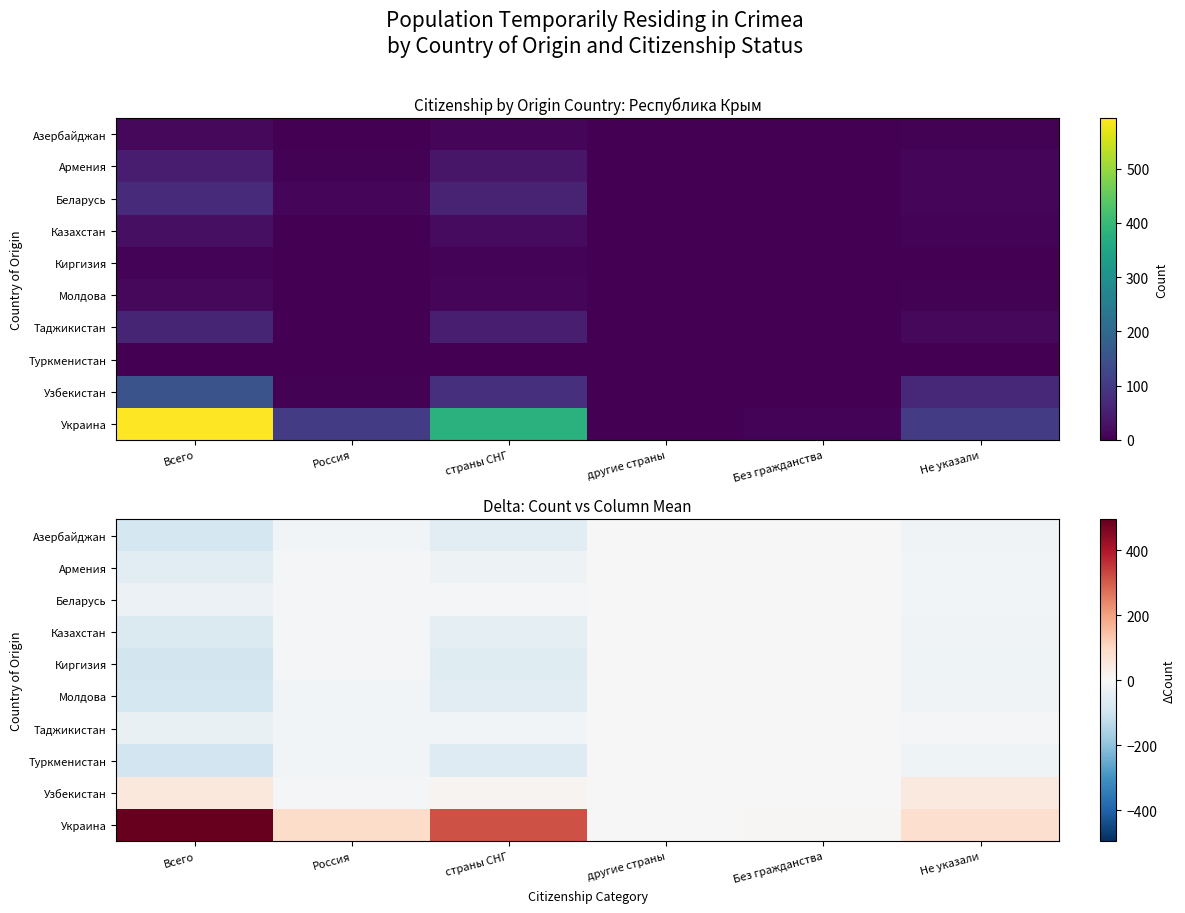

The value of Казахстан at Не указали is -23.6. True or false?

False